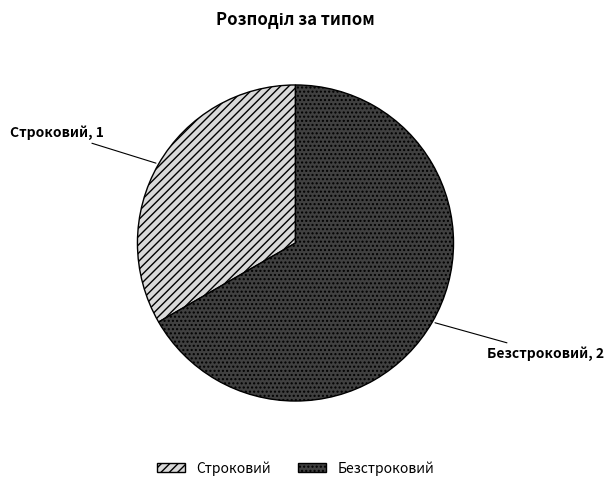

What is the largest slice in the pie chart?

Безстроковий